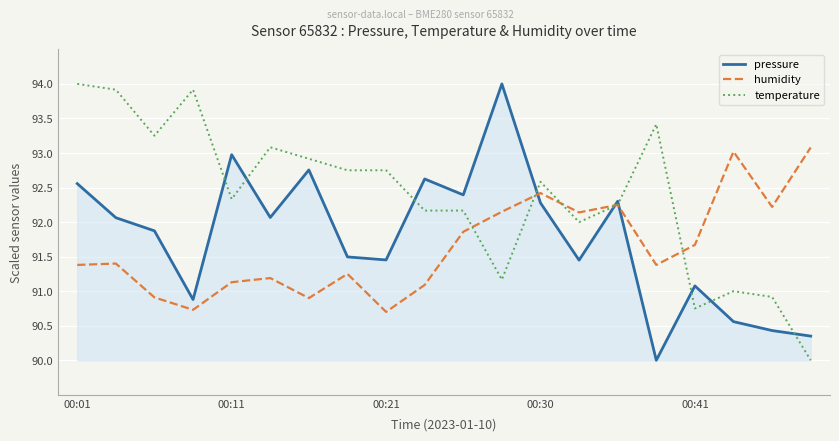

How many categories are shown in the chart?

20